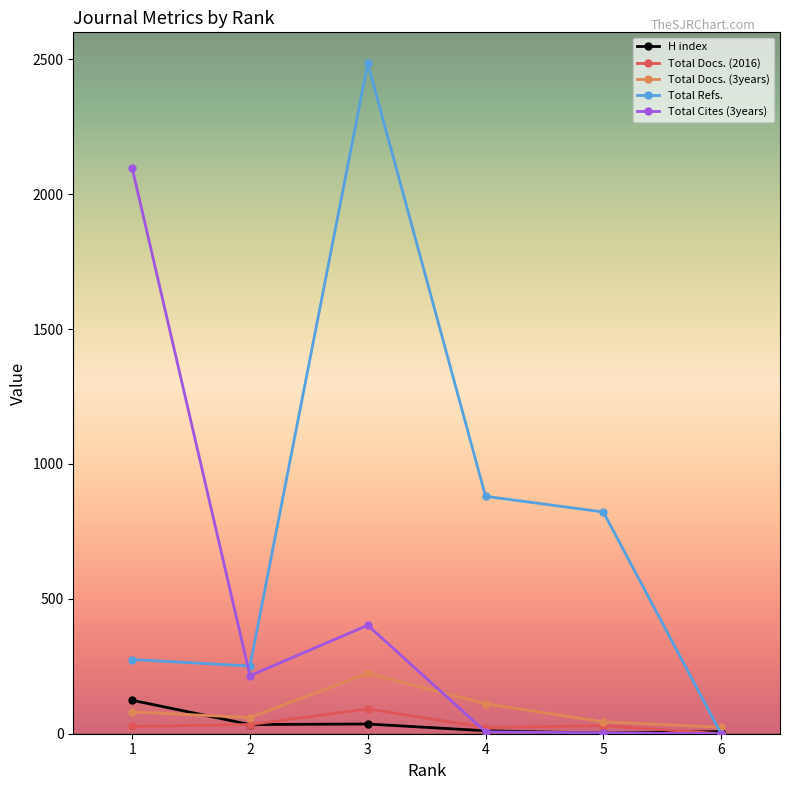

How many intersections are there between Total Docs. (3years) and Total Refs.?

1